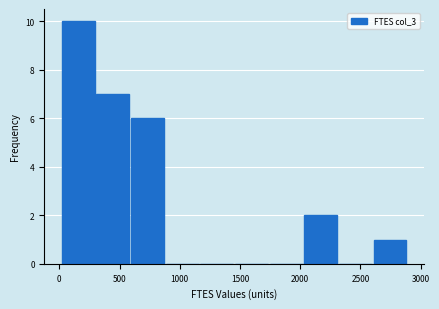

How tall is the bar that spans 2600 to 2900 on the x-axis? Neither the bar edges nor the heights are printed on the chart, so give them approximately, as read against the axes.

1